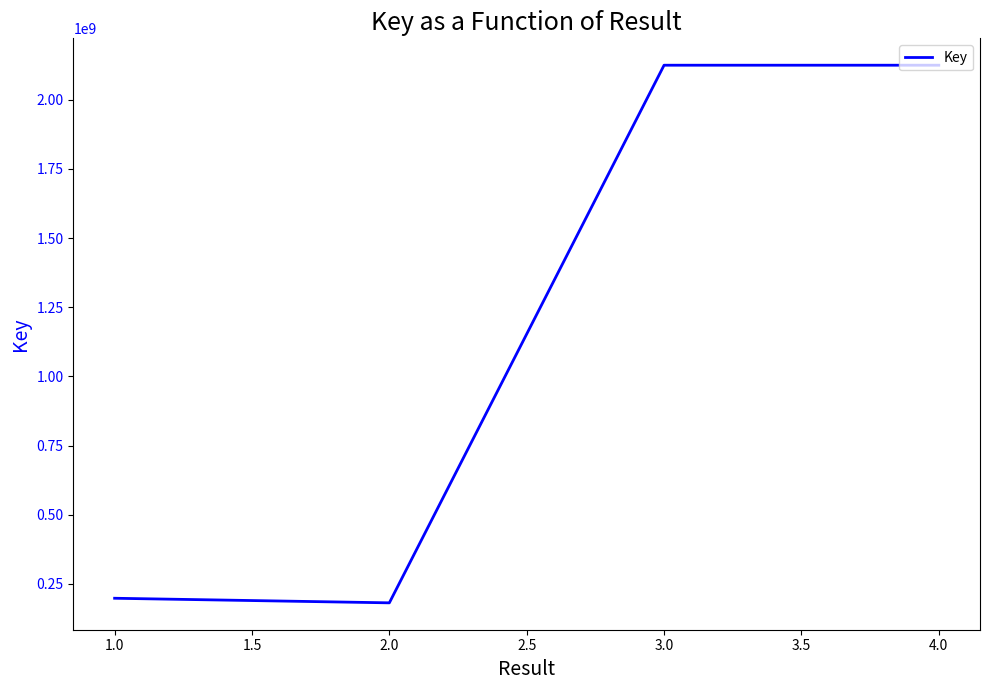

What is the maximum value shown in the chart?

2124664486